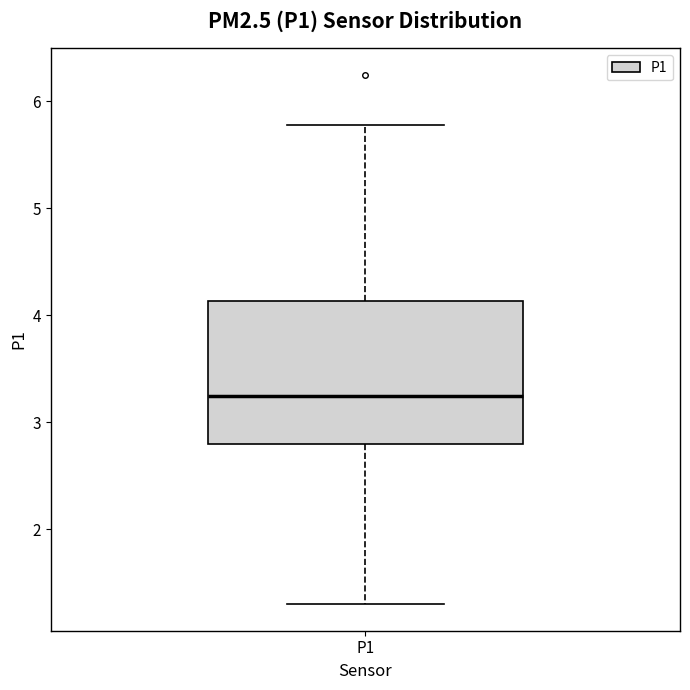

Where does the upper whisker of the box for P1 end on the y-axis? The values are not printed on the chart, so give them approximately, as read against the axis.

5.8